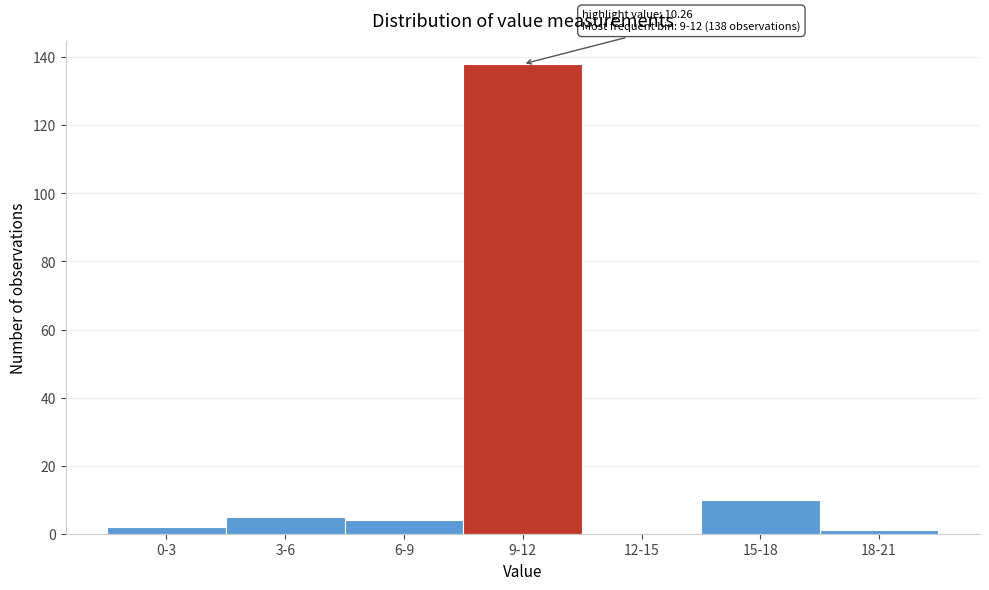

Reading left to right, extract all data points from this chart.

0-3=2	3-6=5	6-9=4	9-12=138	12-15=0	15-18=10	18-21=1